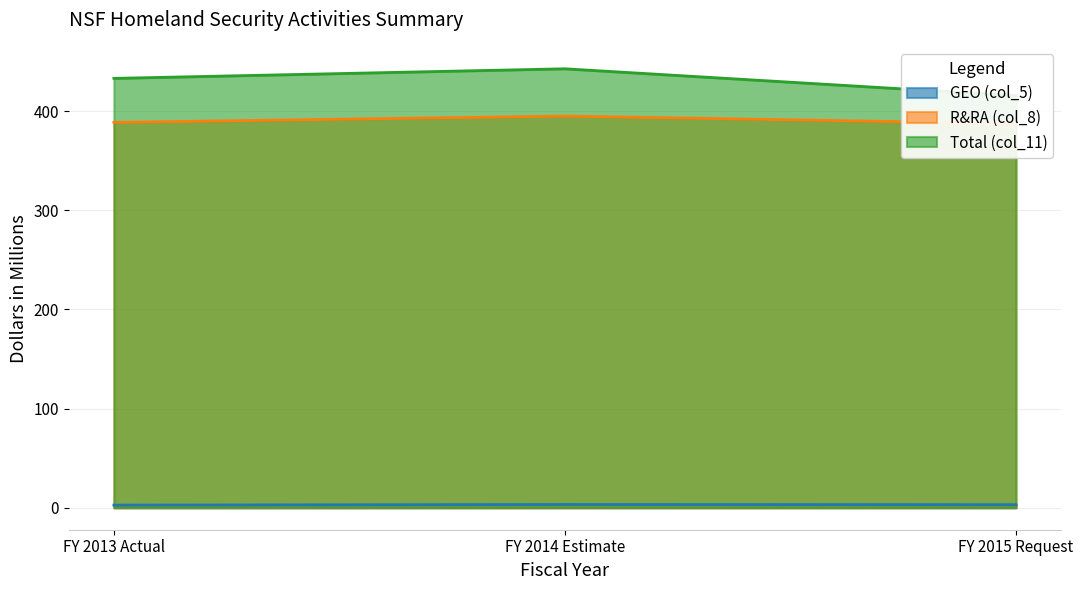

Between FY 2013 Actual and FY 2015 Request, which series saw the biggest shift?

Total (col_11)